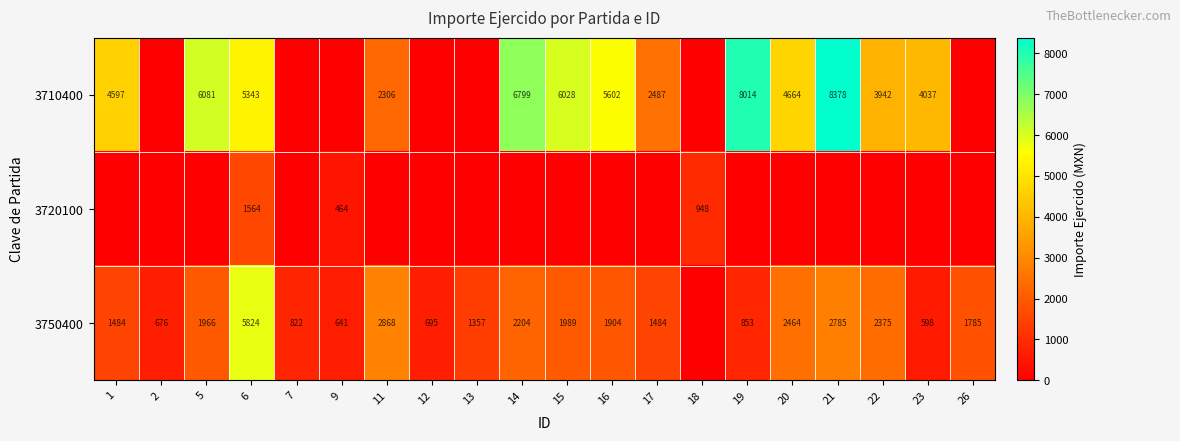

What is the difference between the 3750400 values at 15 and 5?

23